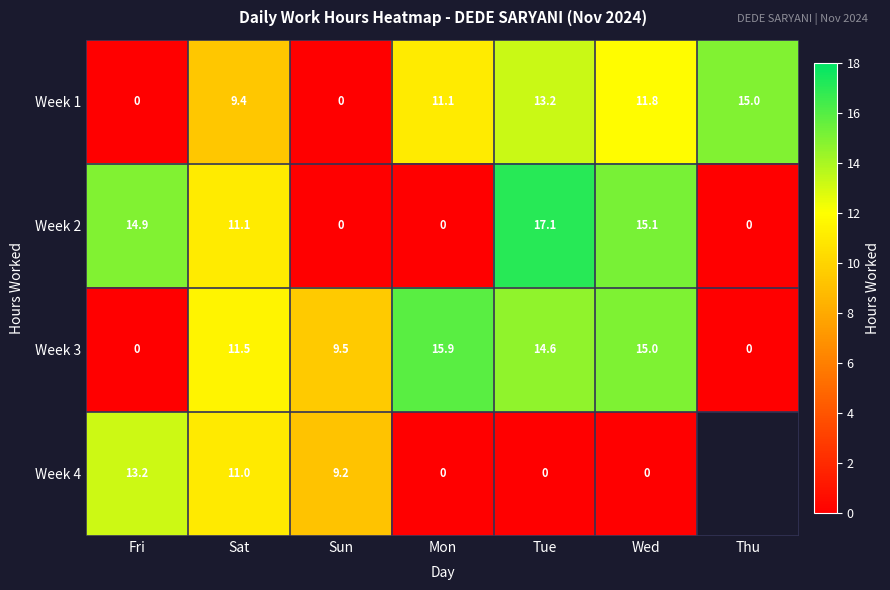

Which series changed the most between Mon and Wed?

Week 2